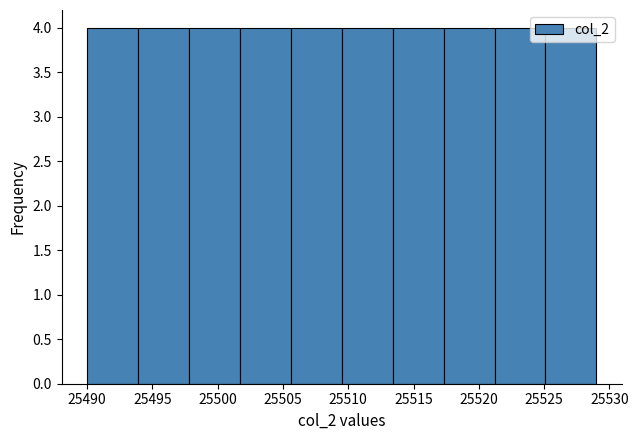

How tall is the bar that spans 25501.7 to 25505.6 on the x-axis? Neither the bar edges nor the heights are printed on the chart, so give them approximately, as read against the axes.

4